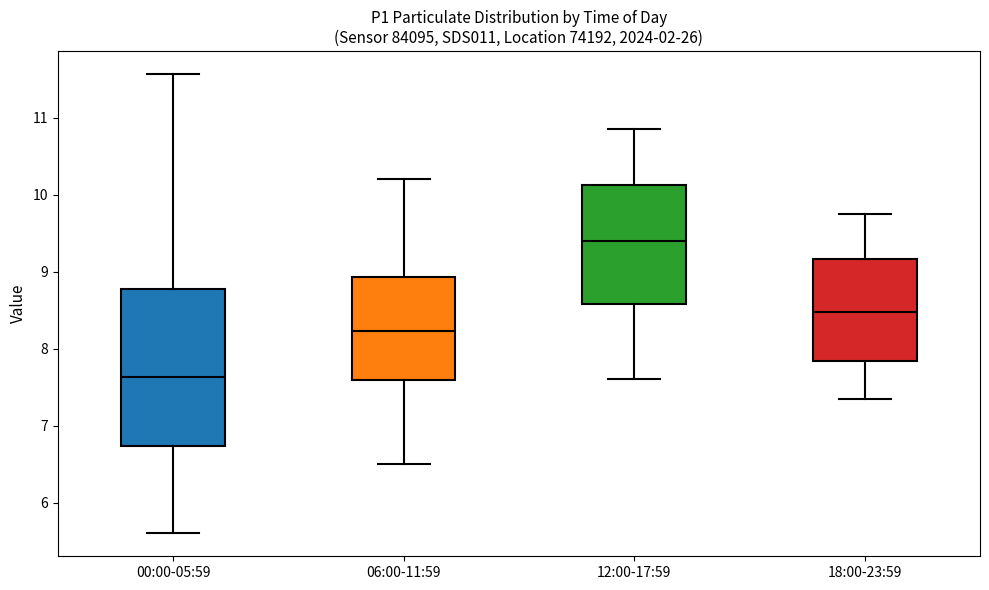

Reading left to right, transcribe this box plot: for each box, give where its median line is, the range the box spans, and where its two whiskers end, as read against the y-axis. The values are not printed on the chart, so give them approximately, as read against the axis.

00:00-05:59: median 7.6, box 6.7 to 8.8, whiskers 5.6 to 11.6
06:00-11:59: median 8.2, box 7.6 to 8.9, whiskers 6.5 to 10.2
12:00-17:59: median 9.4, box 8.6 to 10.1, whiskers 7.6 to 10.9
18:00-23:59: median 8.5, box 7.8 to 9.2, whiskers 7.4 to 9.8